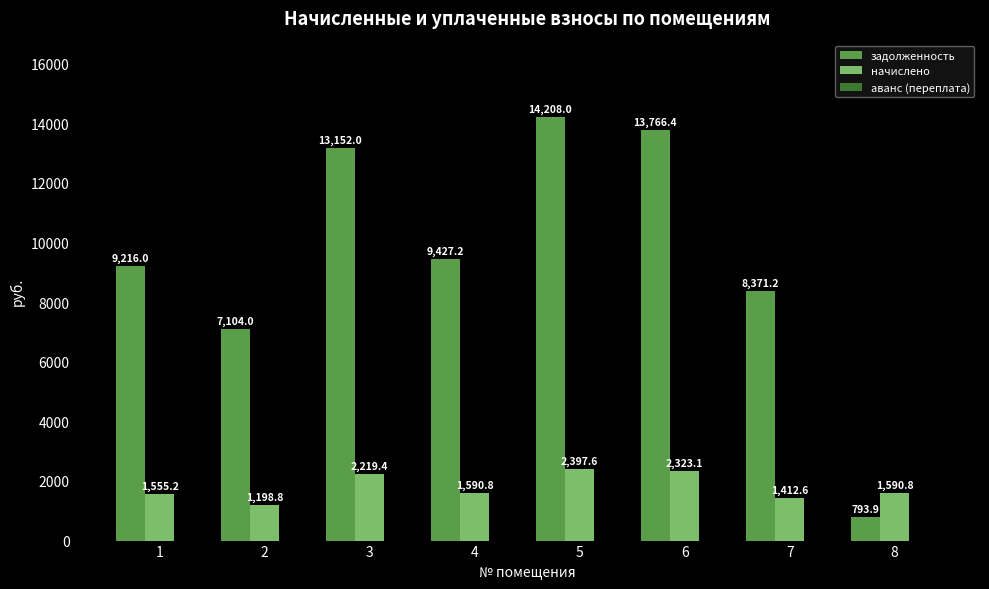

Is it true that задолженность equals 14208.0 at 5?

True